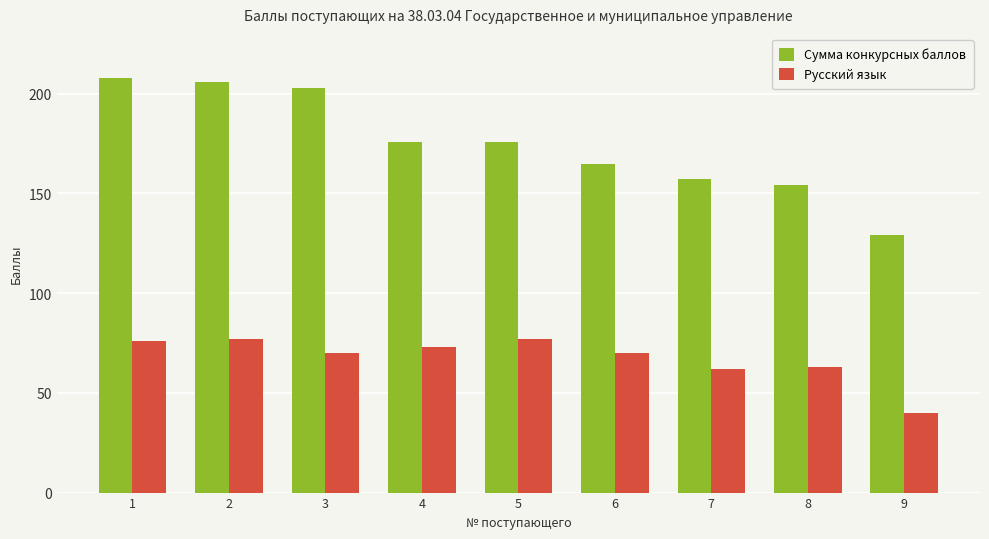

What is the value of the Русский язык bar at the 2nd from the left?

77